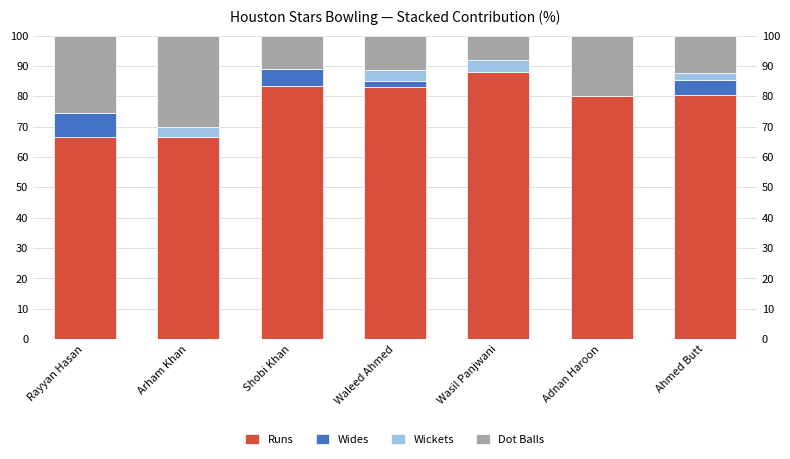

Are the bars horizontal?

No